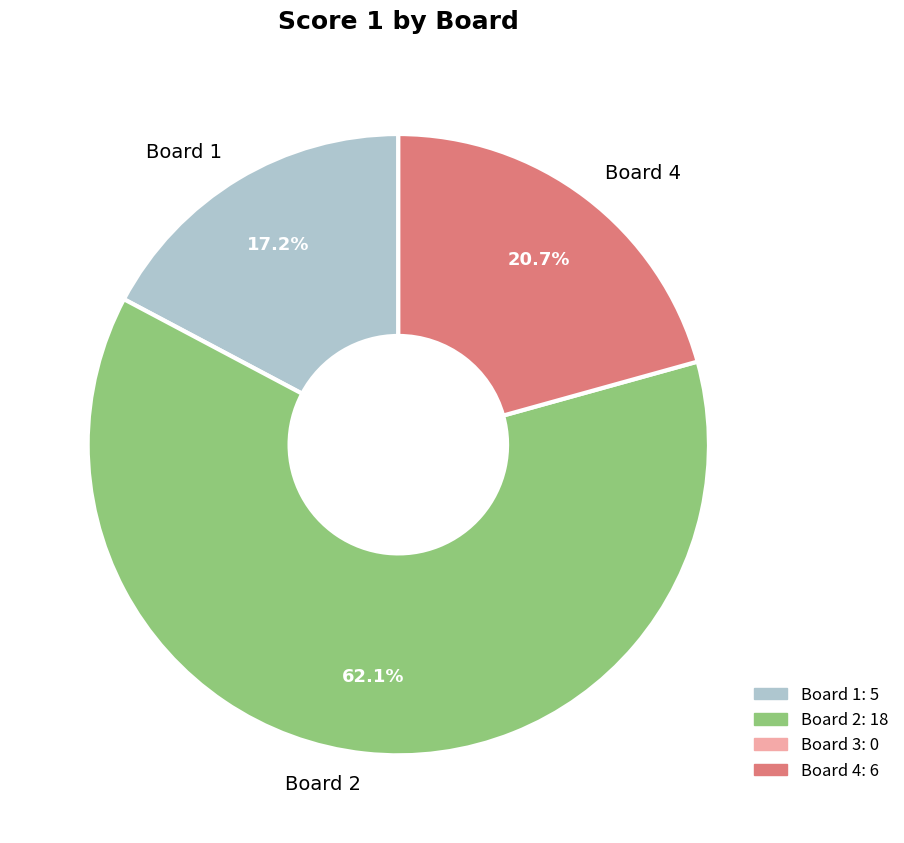

What percentage do Board 2 and Board 1 together represent?

79.3%